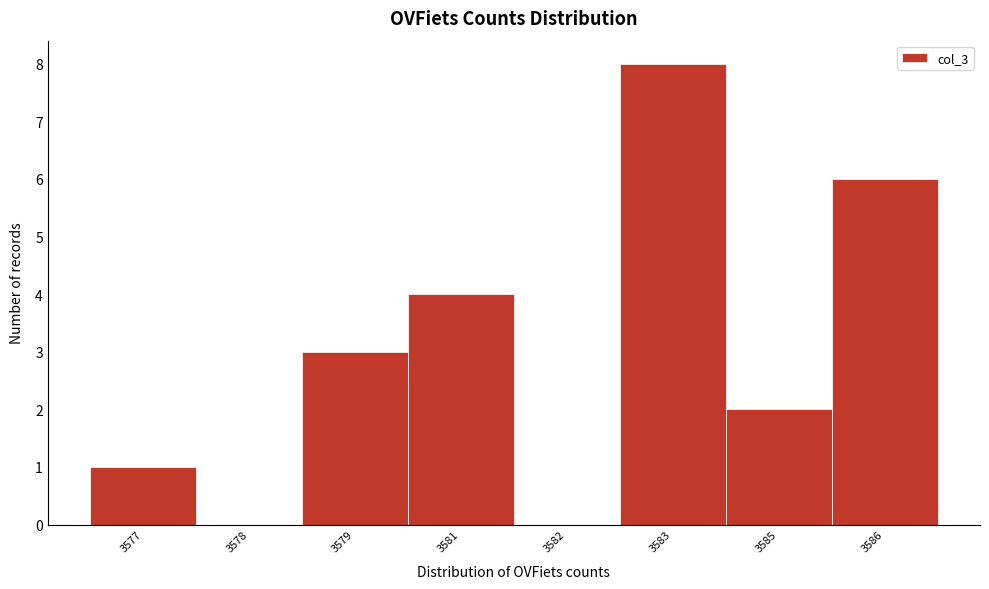

Reading left to right, list all the values displayed in this chart.

3577=1	3578=0	3579=3	3581=4	3582=0	3583=8	3585=2	3586=6